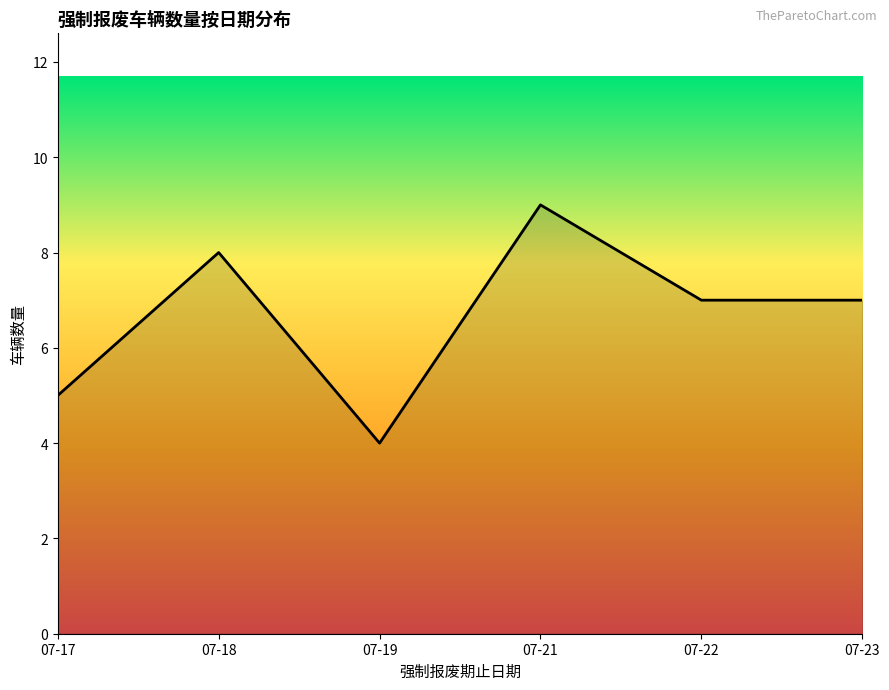

What is the greatest value displayed?

9